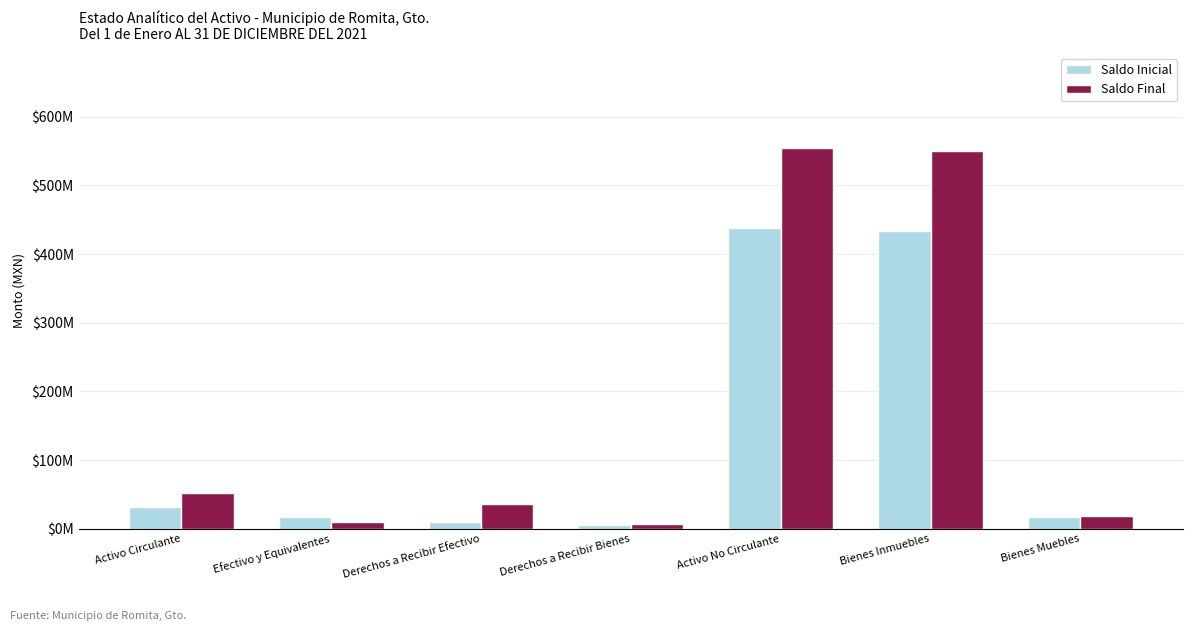

At how many categories does at least one series exceed 365147586?

2